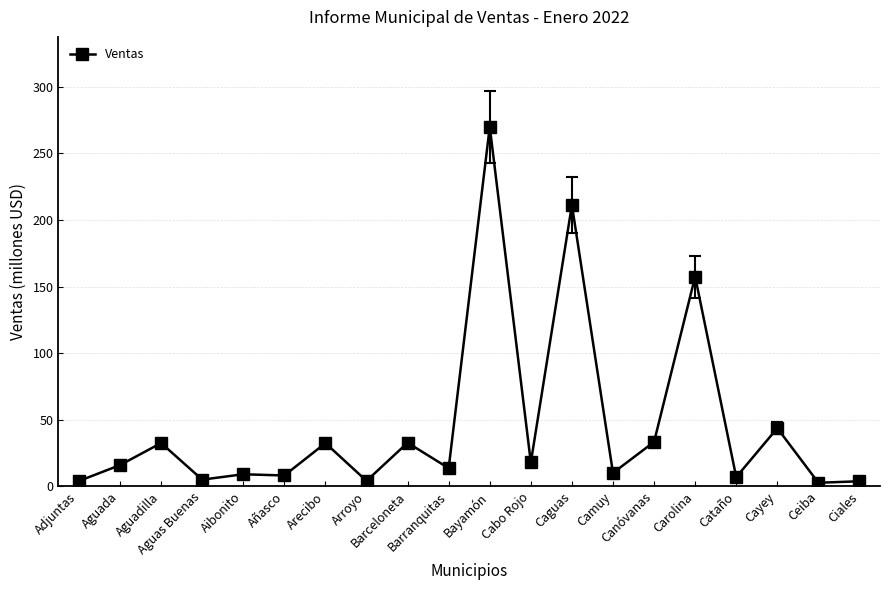

What is the value of the 13th point from the left?

211.3